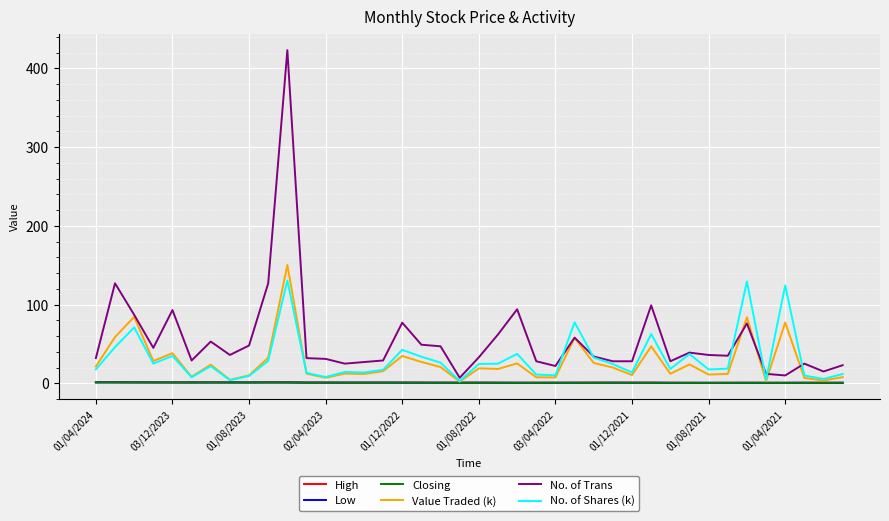

Which series has the largest total across all categories?

No. of Trans